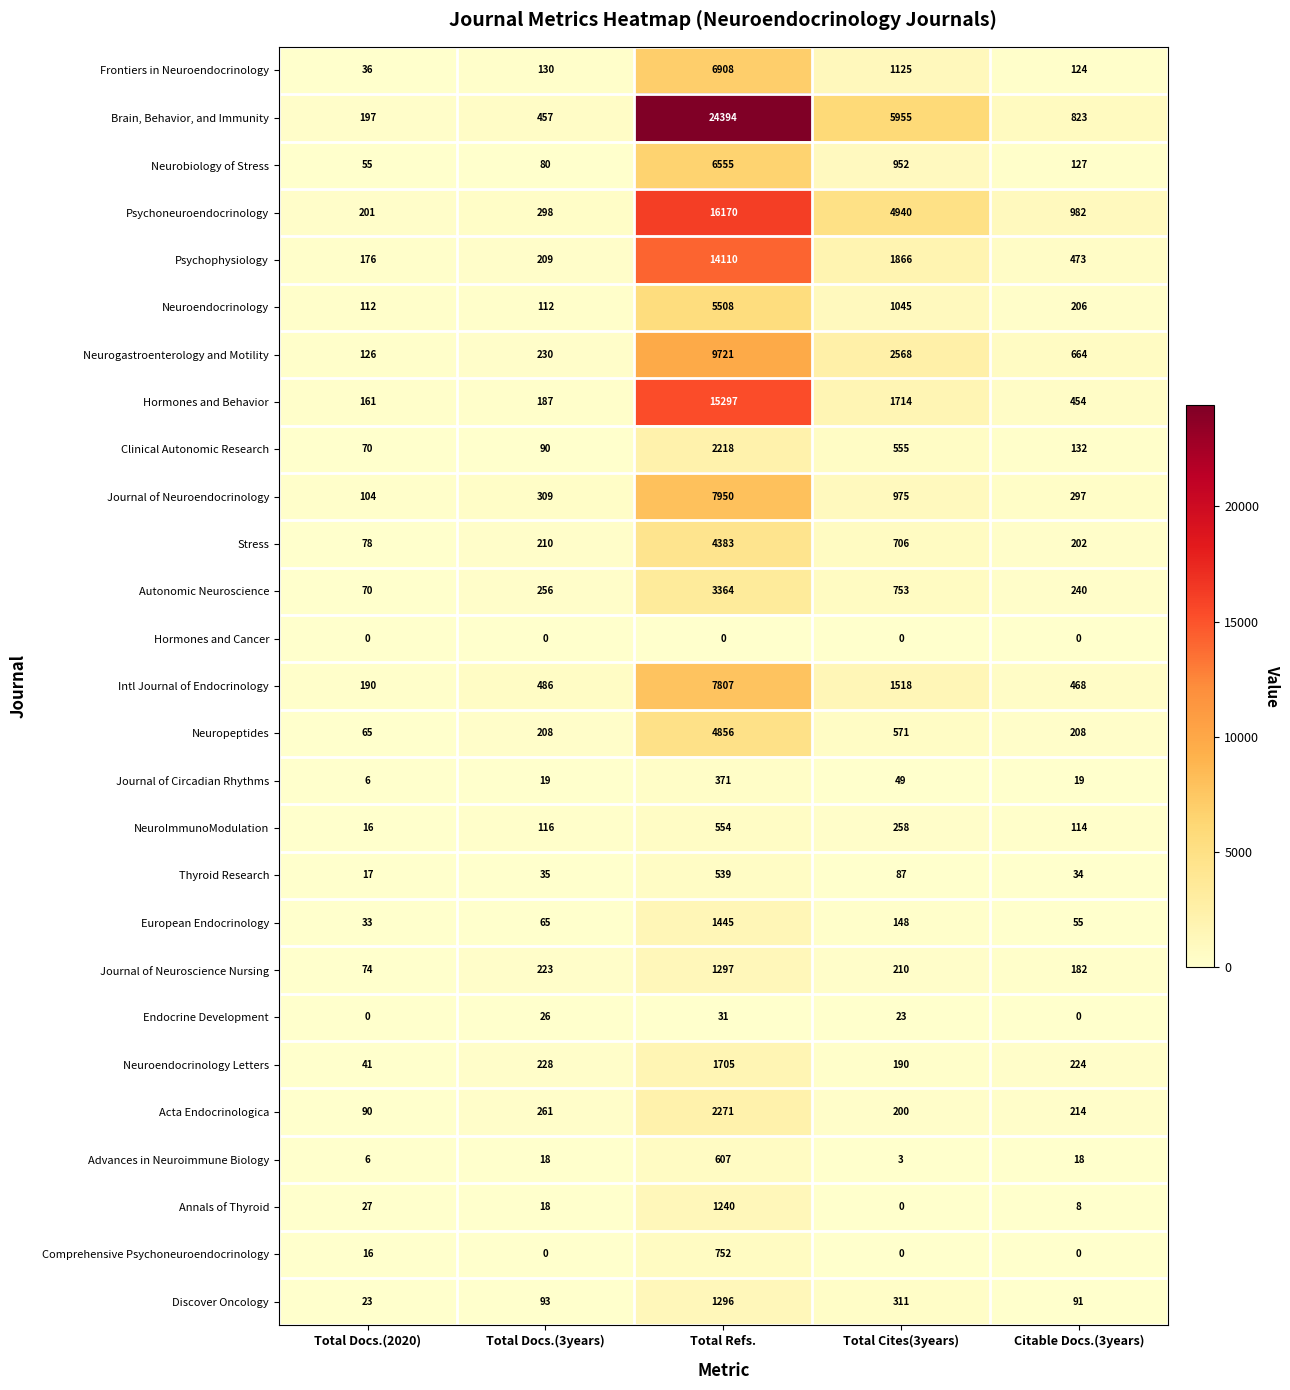

At which label is Endocrine Development closest to 15?

Total Cites(3years)